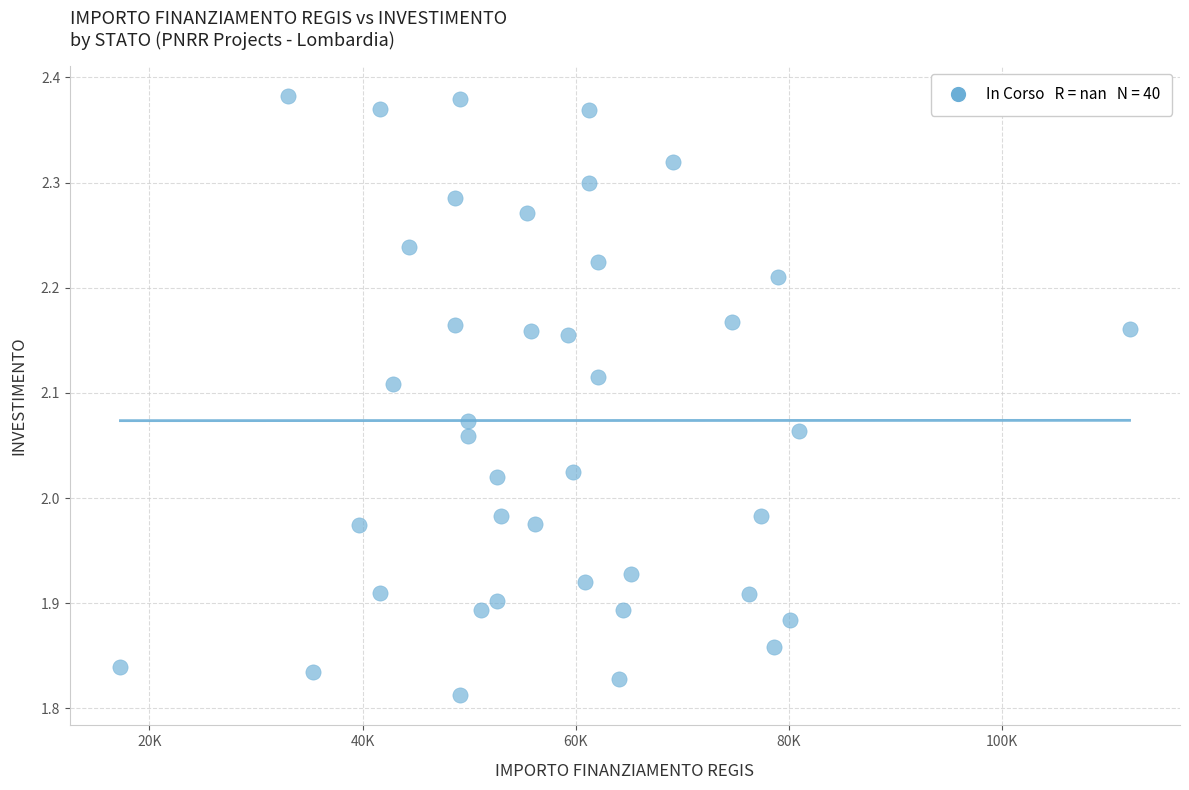

What is the range of Y values (max minus min)?

0.6